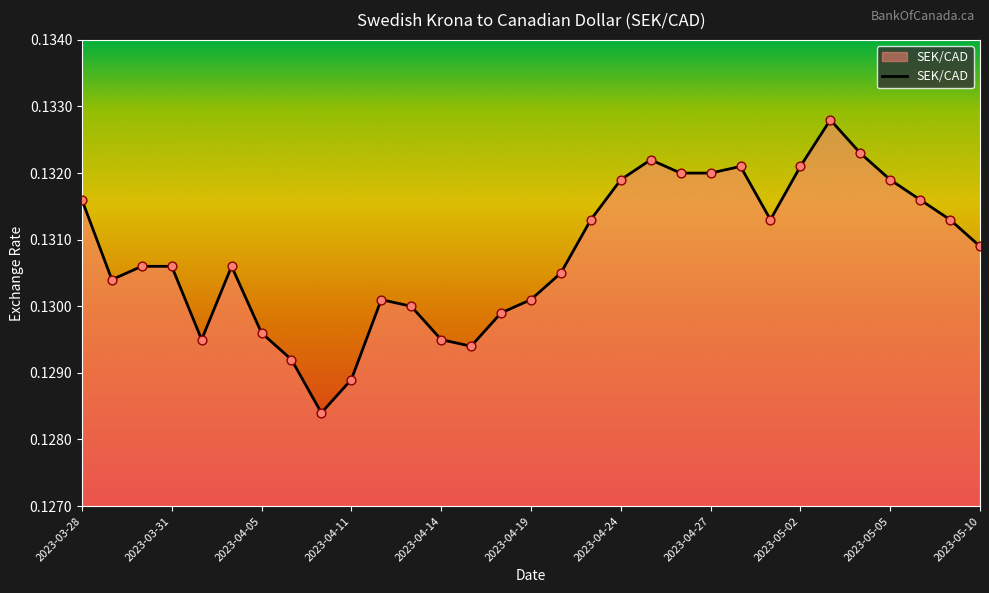

Is this an area chart (filled region under the line)?

Yes